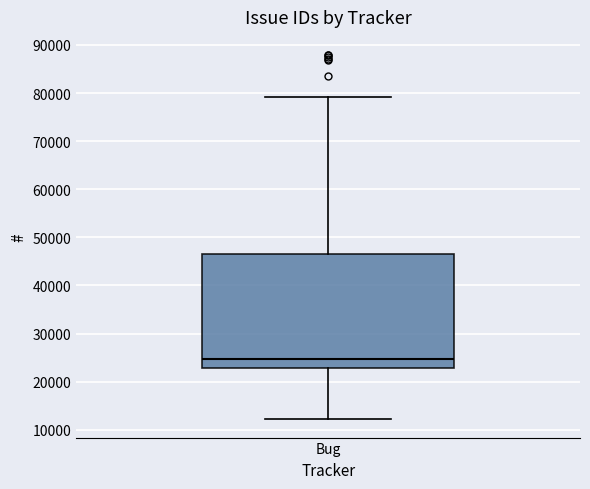

Read this box plot against the y-axis: the position of the median line, the range covered by the box, and the ends of both whiskers. The values are not printed on the chart, so give them approximately, as read against the axis.

median 25000, box 23000 to 47000, whiskers 12000 to 79000